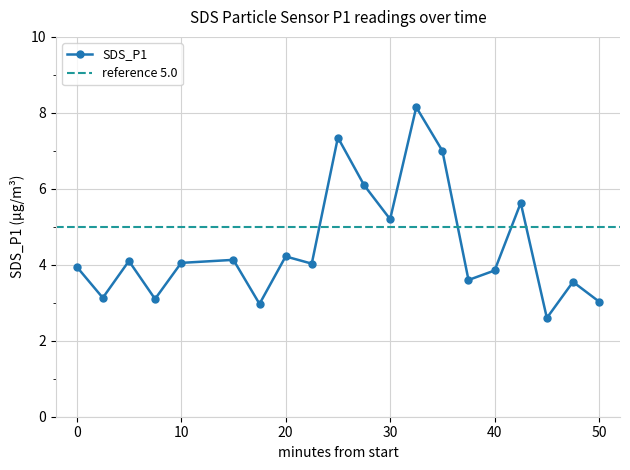

Where is SDS_P1 nearest to the value 5?

30